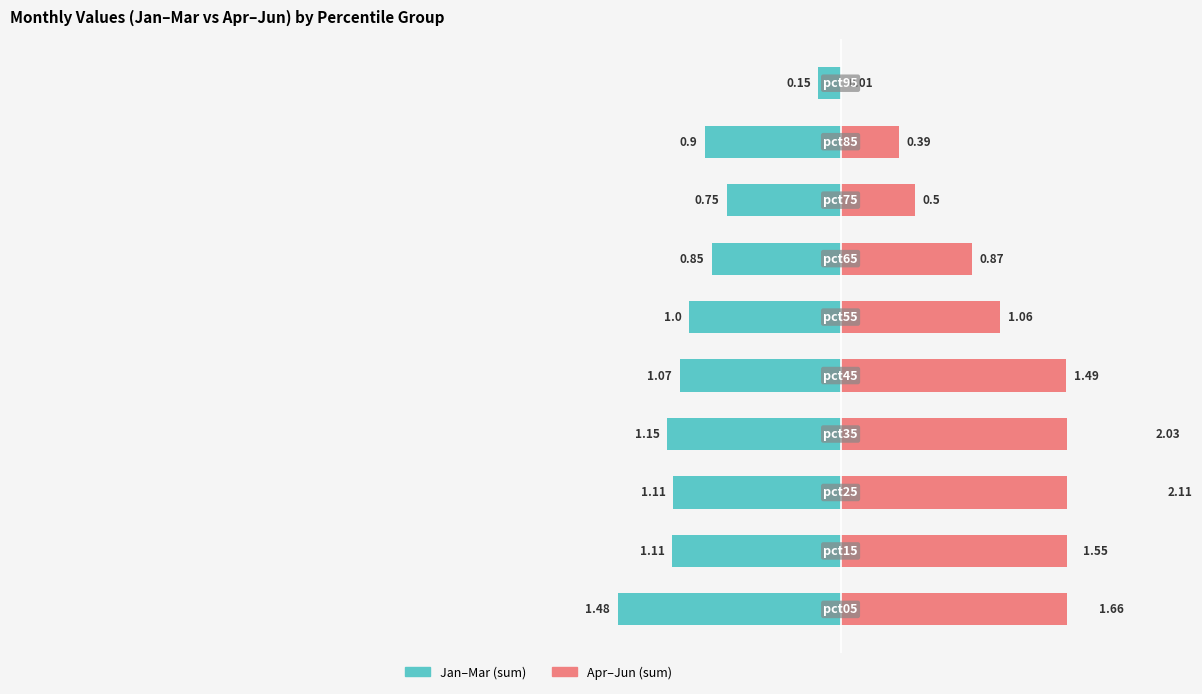

At how many categories does at least one series exceed 0?

10